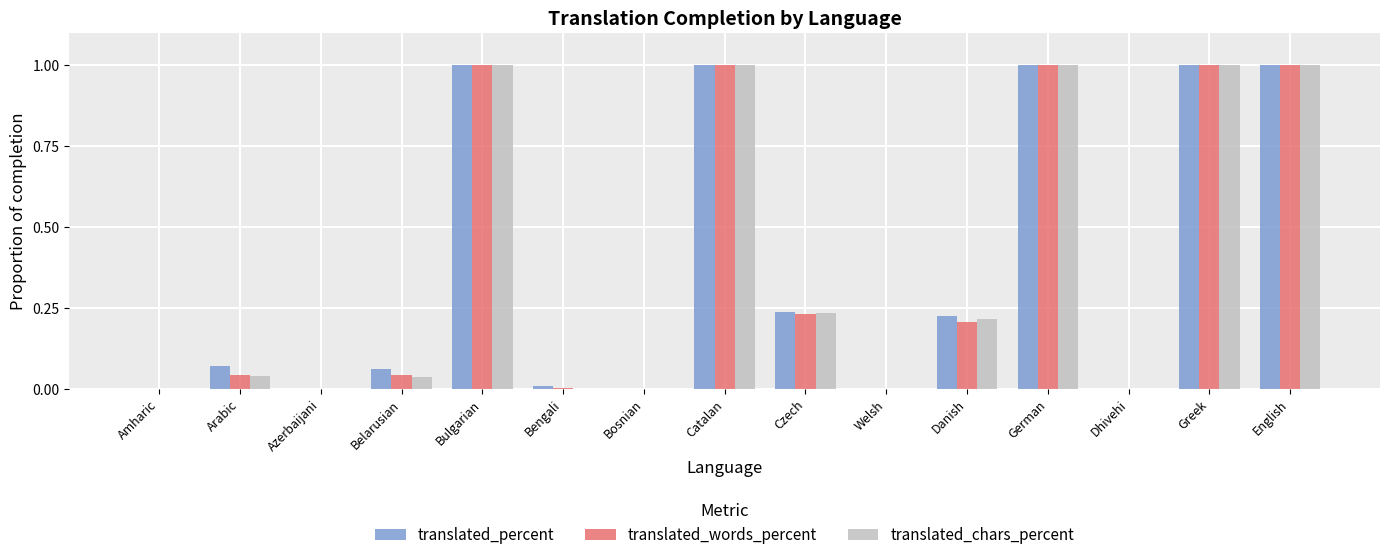

What is the maximum value for translated_words_percent?

1.0